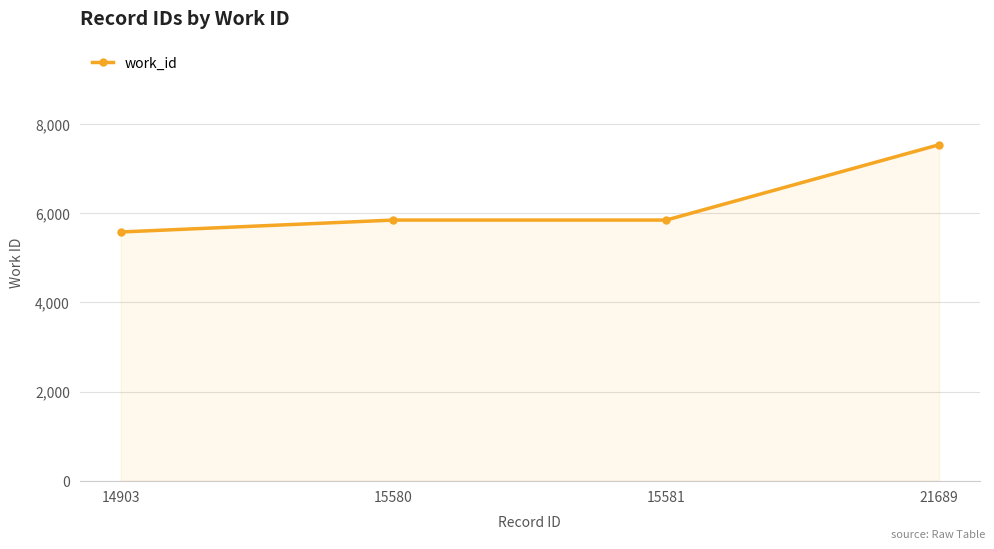

True or false: there are more than 2 points higher than both neighbors.

False